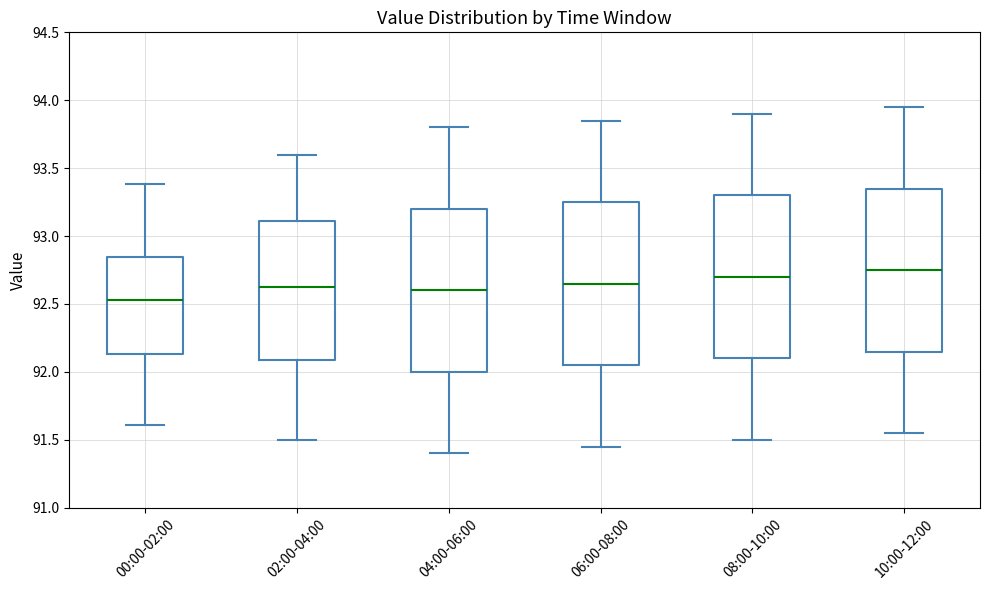

Reading left to right, read every box against the y-axis: the position of its median line, the range the box covers, and the ends of its whiskers. The values are not printed on the chart, so give them approximately, as read against the axis.

00:00-02:00: median 92.55, box 92.15 to 92.85, whiskers 91.60 to 93.40
02:00-04:00: median 92.65, box 92.10 to 93.10, whiskers 91.50 to 93.60
04:00-06:00: median 92.60, box 92.00 to 93.20, whiskers 91.40 to 93.80
06:00-08:00: median 92.65, box 92.05 to 93.25, whiskers 91.45 to 93.85
08:00-10:00: median 92.70, box 92.10 to 93.30, whiskers 91.50 to 93.90
10:00-12:00: median 92.75, box 92.15 to 93.35, whiskers 91.55 to 93.95